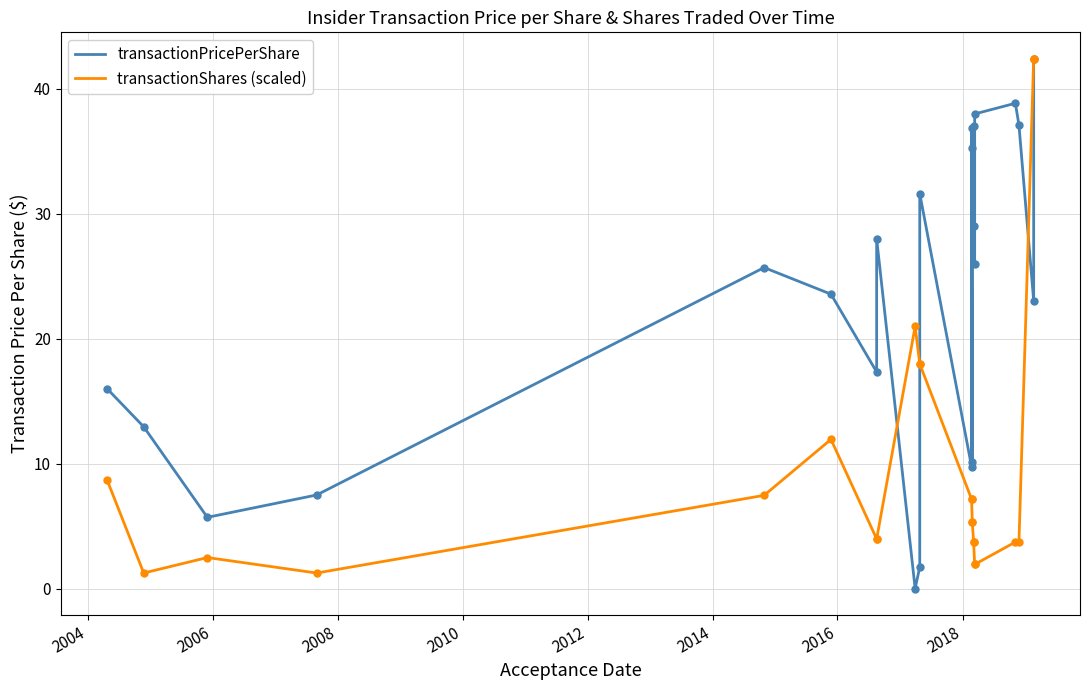

How many distinct data groups are displayed?

2